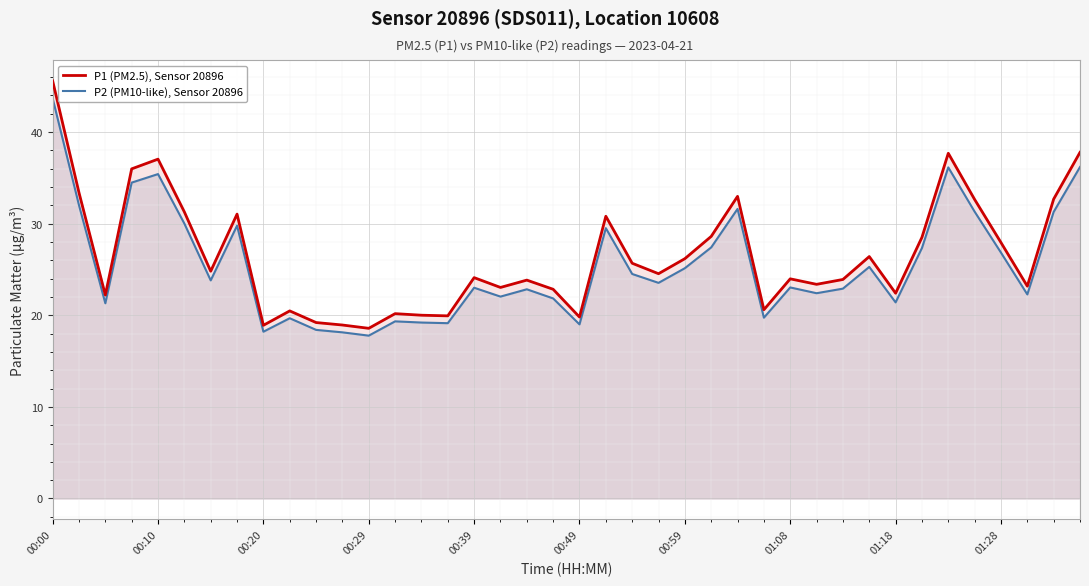

What are all the series names shown in the legend?

P1 (PM2.5), Sensor 20896, P2 (PM10-like), Sensor 20896